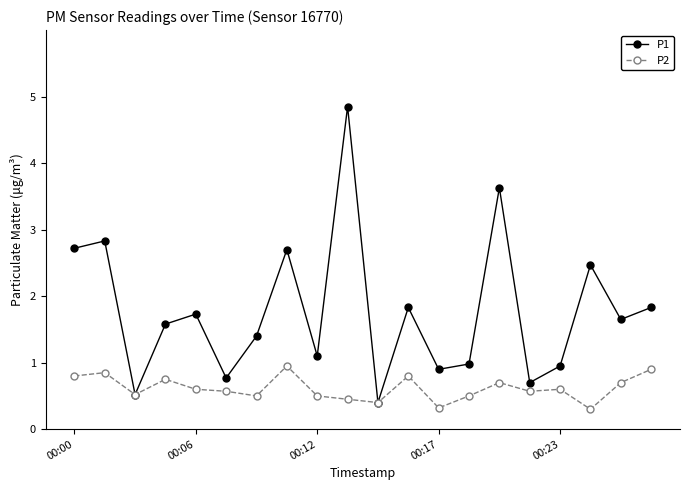

Which series has the largest total across all categories?

P1